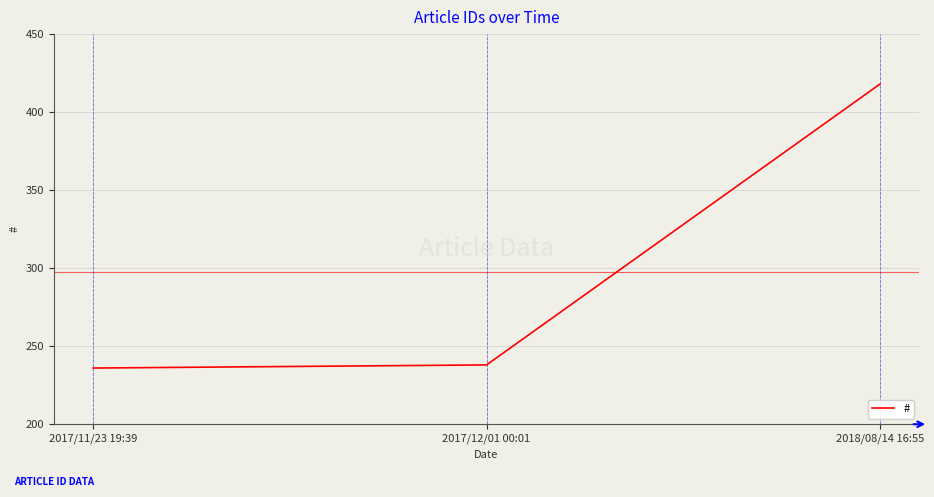

List the labels in order of value, smallest first.

2017/11/23 19:39, 2017/12/01 00:01, 2018/08/14 16:55